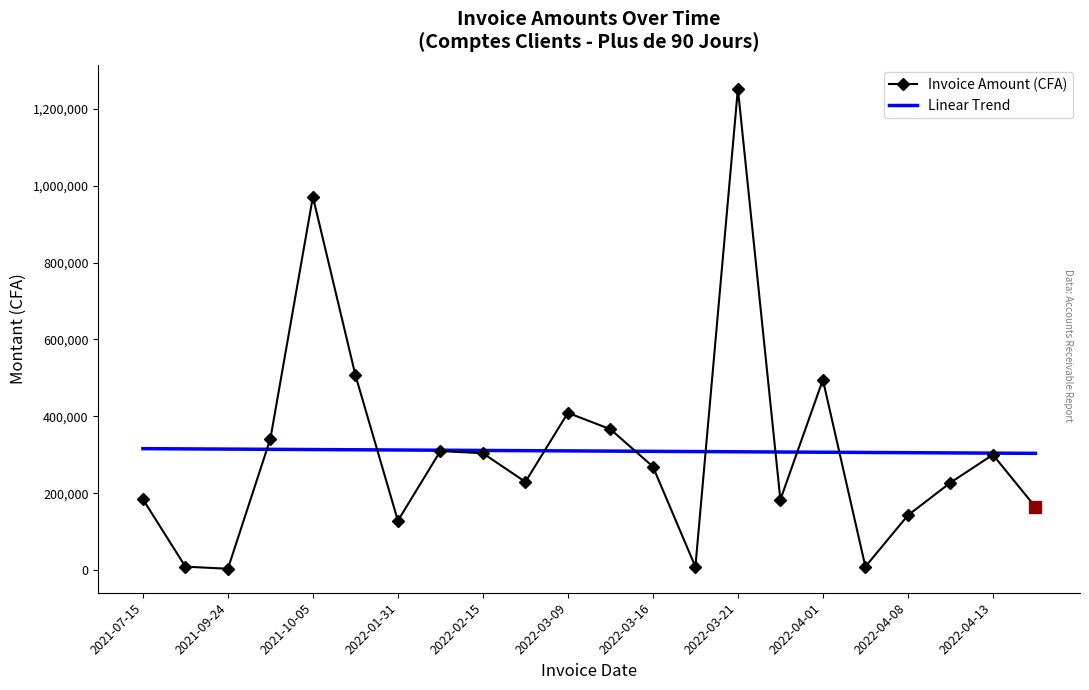

List the series in order of their peak value, highest first.

Invoice Amount (CFA), Linear Trend